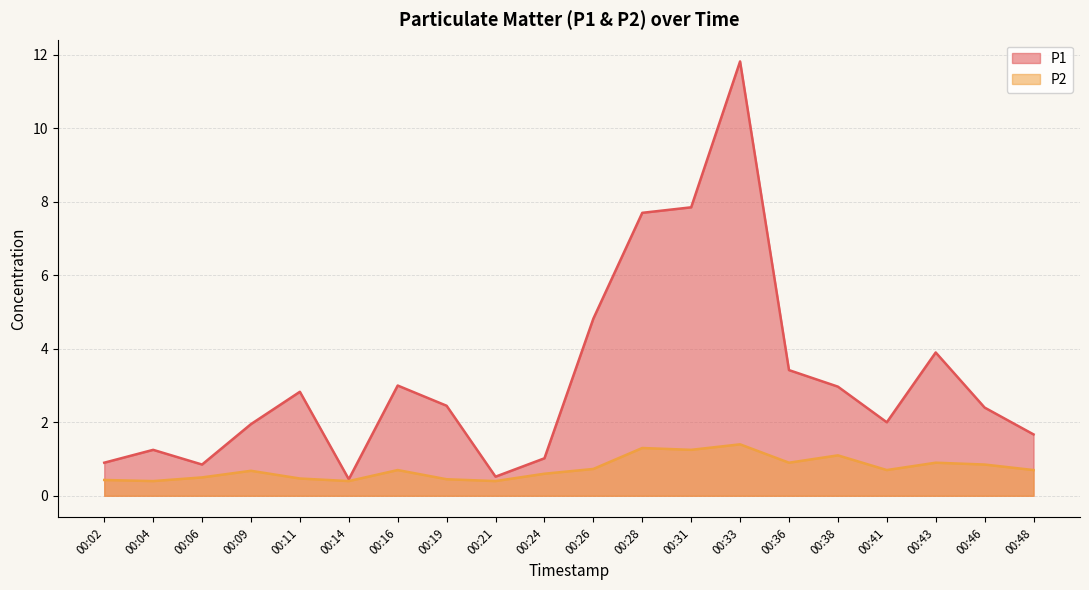

True or false: P1 and P2 cross at least once.

False